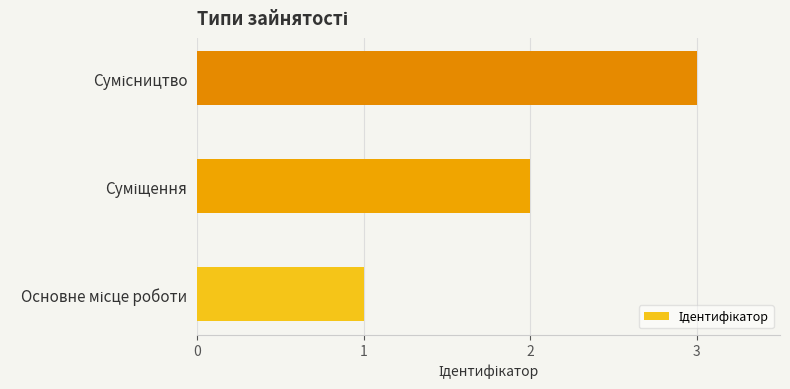

What is the sum of all values?

6